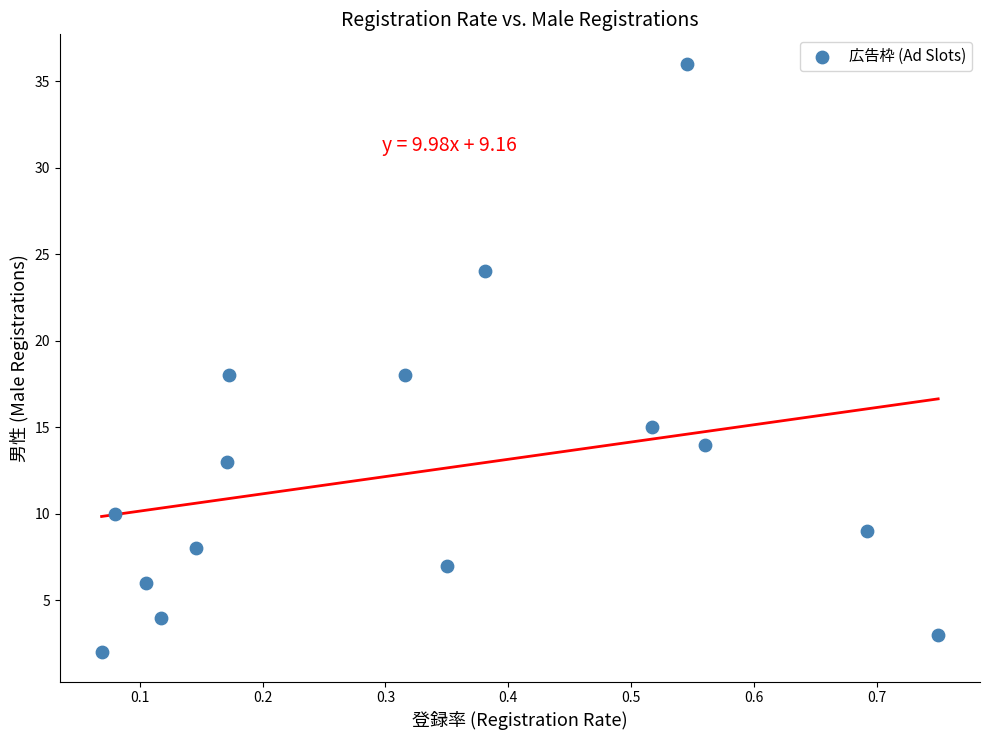

What is the range of Y values (max minus min)?

34